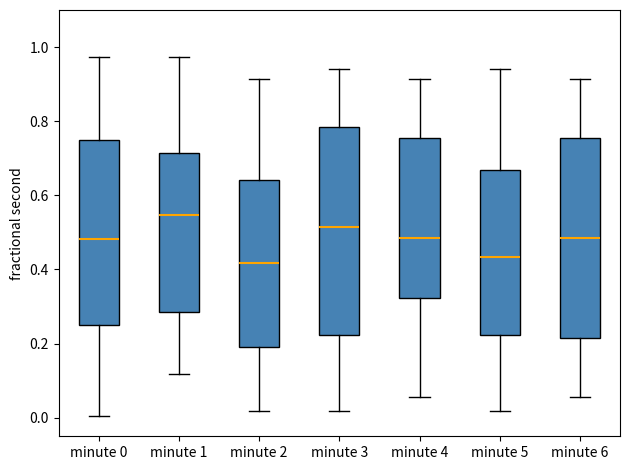

Comparing the boxes themselves (not the whiskers), which one is the tallest?

minute 3